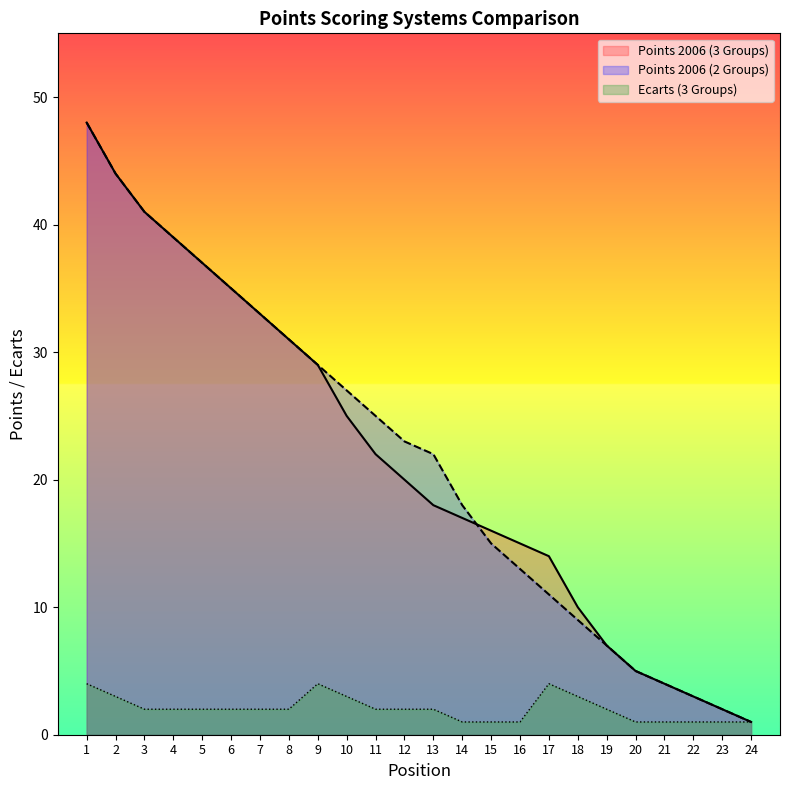

True or false: Points 2006 (2 Groups) and Ecarts (3 Groups) intersect in this chart.

False